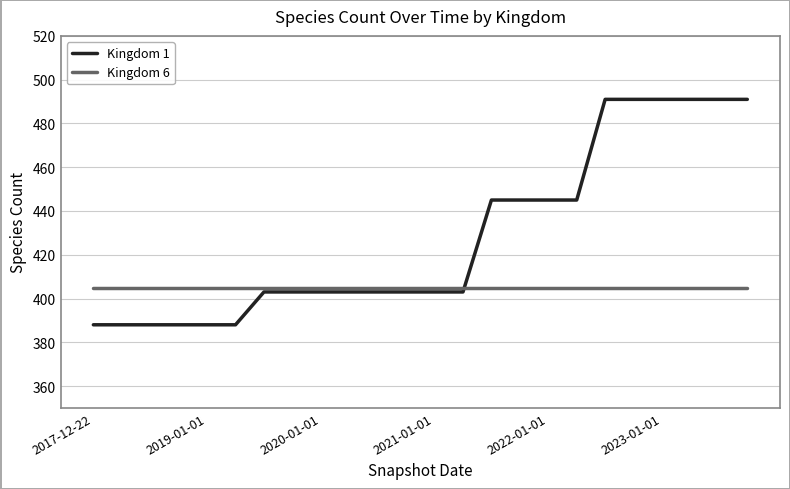

True or false: Kingdom 6 and Kingdom 1 intersect in this chart.

True